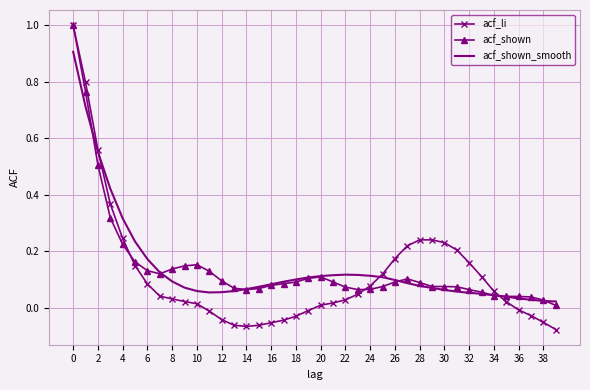

Which series has the largest range (max minus min)?

acf_li